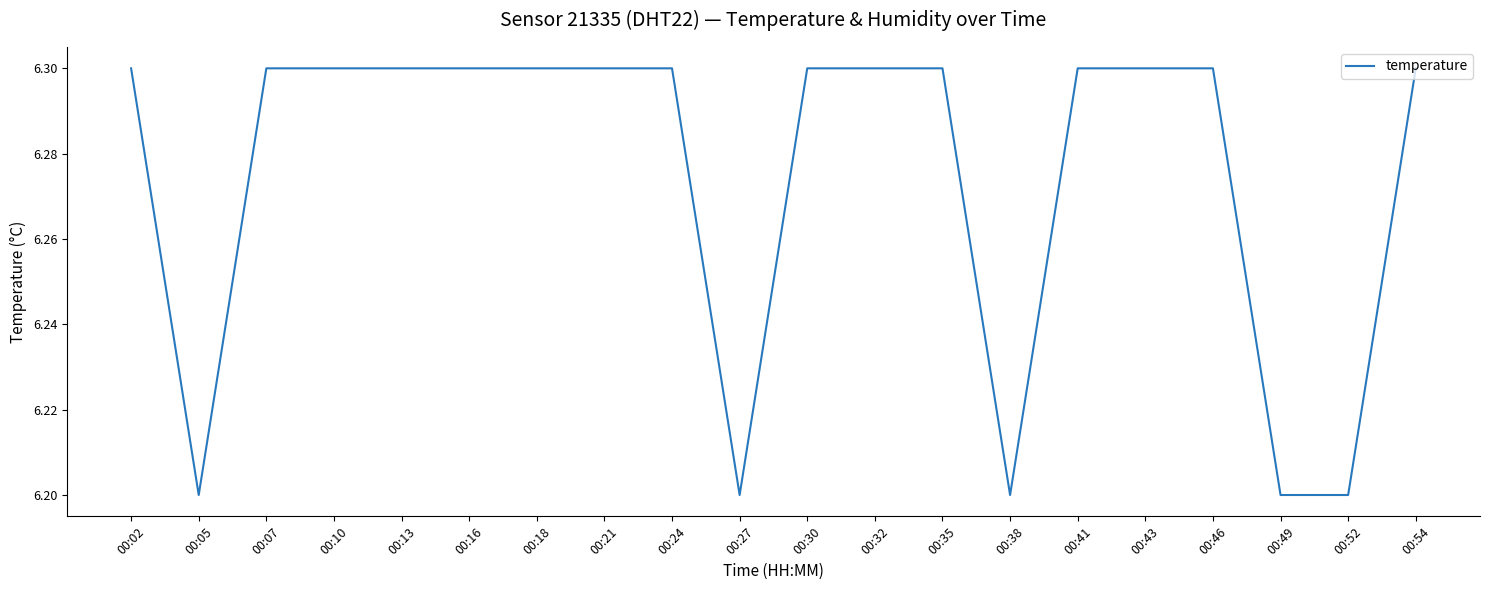

Reading left to right, list all the values displayed in this chart.

00:02=6.3	00:05=6.2	00:07=6.3	00:10=6.3	00:13=6.3	00:16=6.3	00:18=6.3	00:21=6.3	00:24=6.3	00:27=6.2	00:30=6.3	00:32=6.3	00:35=6.3	00:38=6.2	00:41=6.3	00:43=6.3	00:46=6.3	00:49=6.2	00:52=6.2	00:54=6.3